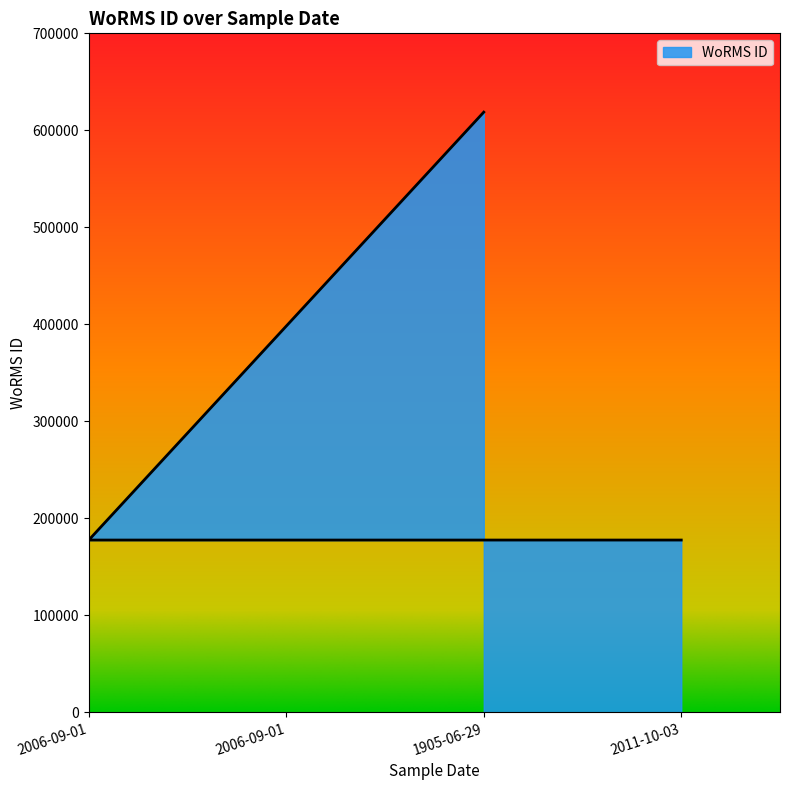

What is the change in value from 1905-06-29 to 2011-10-03?

-441146